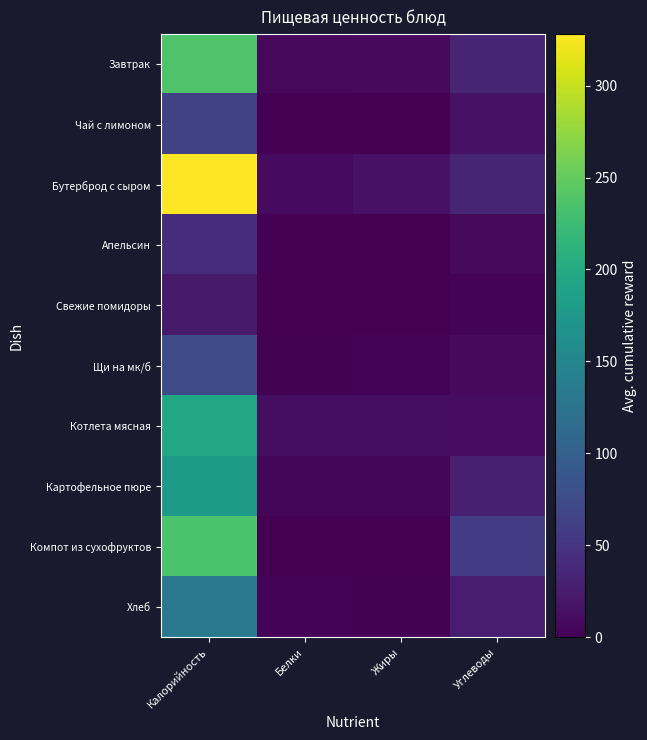

How many series are shown in this chart?

10